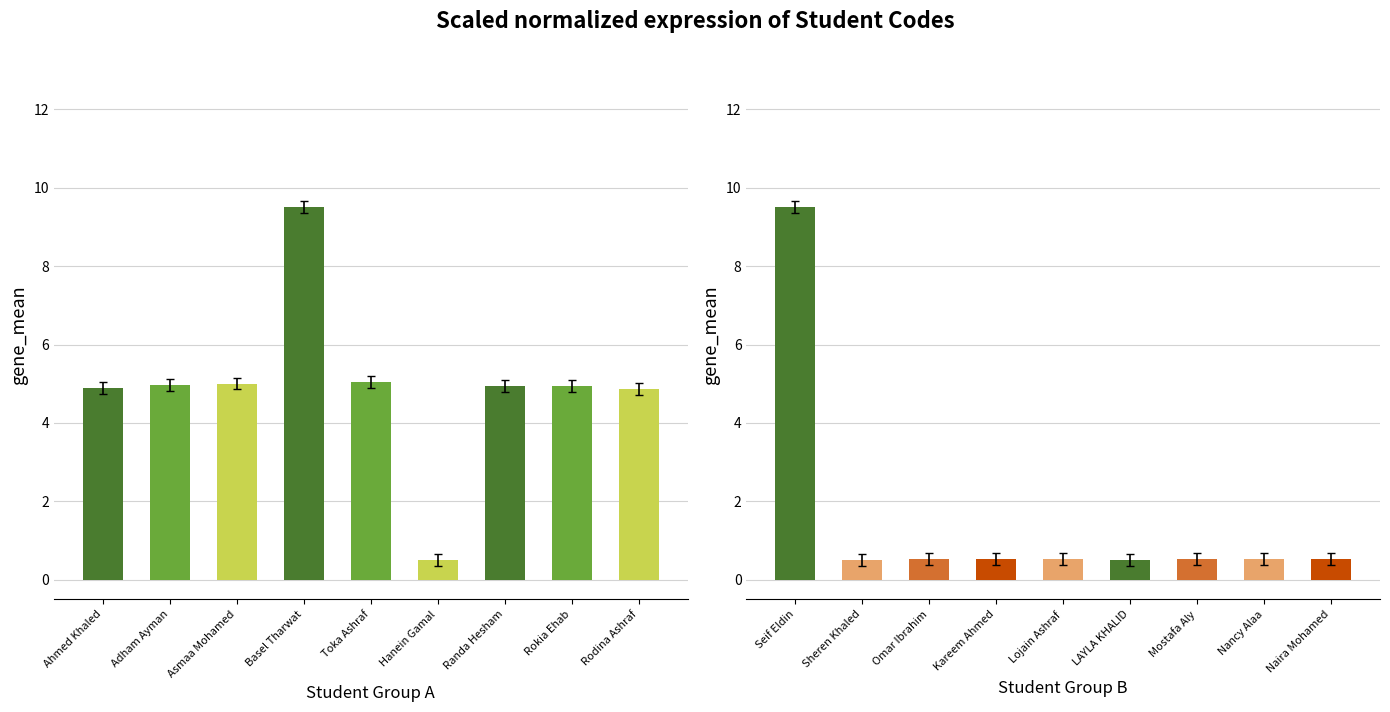

Does the chart contain stacked bars?

No